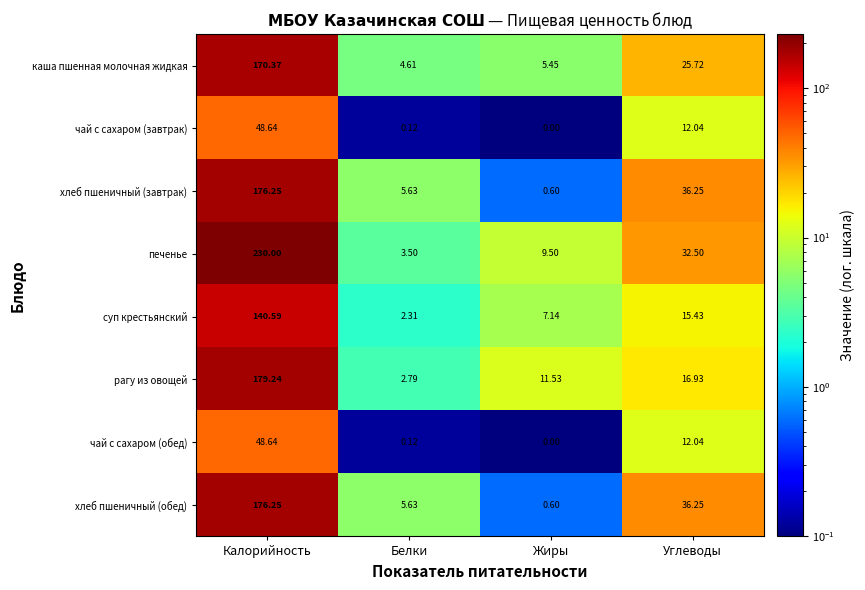

Where is хлеб пшеничный (завтрак) nearest to the value 88?

Углеводы